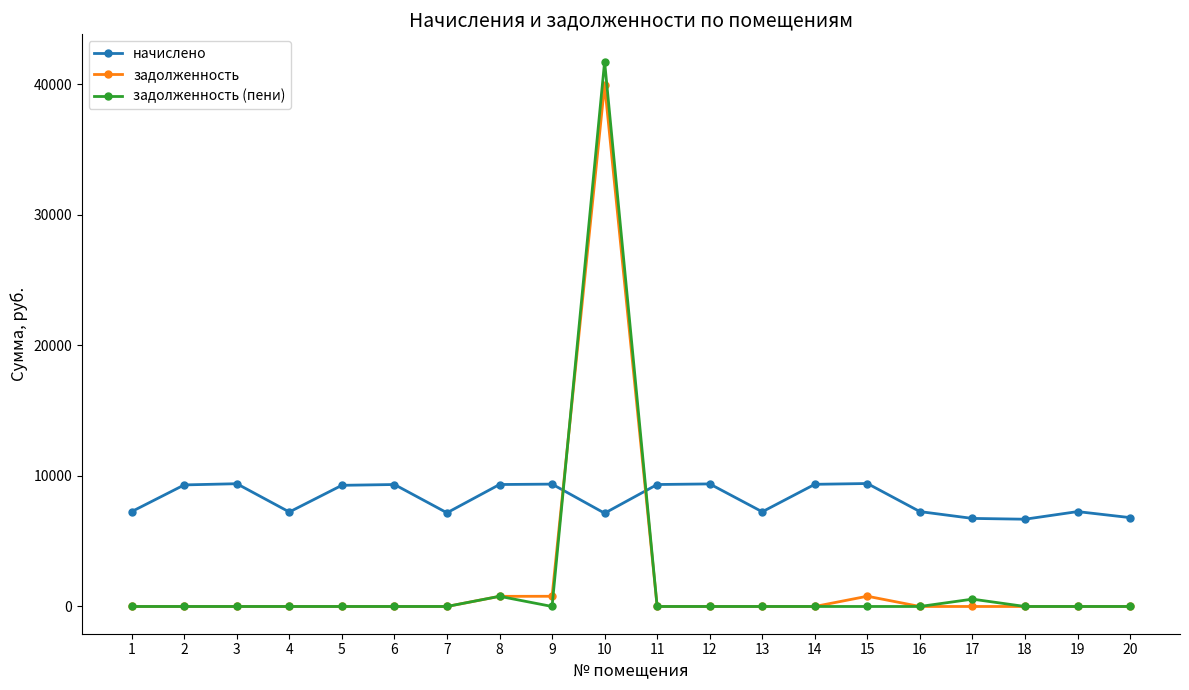

Which series has the widest spread of values?

задолженность (пени)